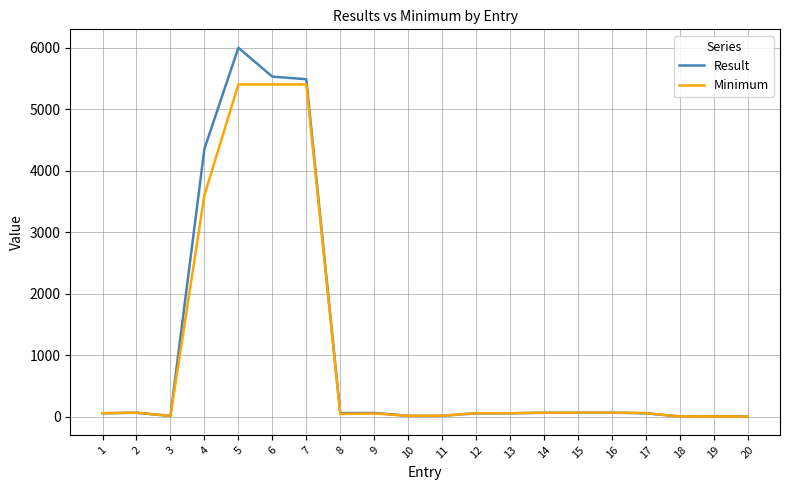

What is the difference between the highest and lowest values at 8?

14.1